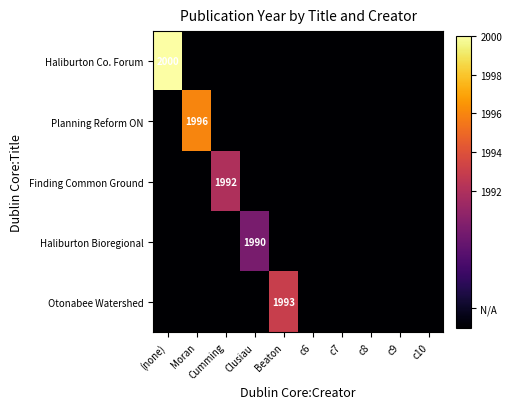

The Haliburton Co. Forum series shows 2980 at (none). True or false?

False